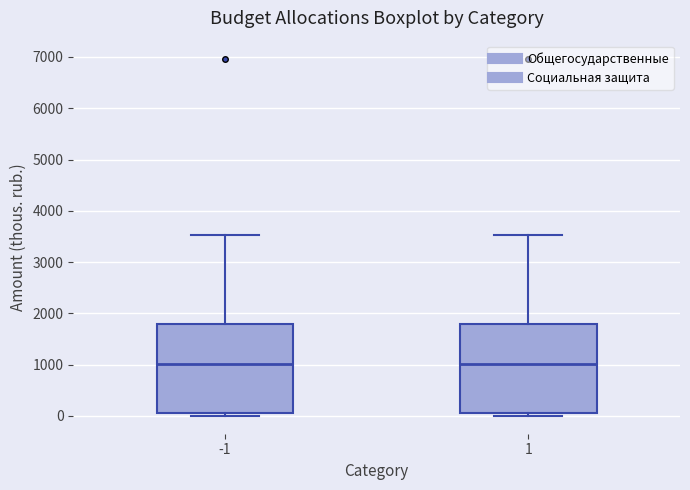

Reading left to right, read every box against the y-axis: the position of its median line, the range the box covers, and the ends of its whiskers. The values are not printed on the chart, so give them approximately, as read against the axis.

-1: median 1000, box 100 to 1800, whiskers 0 to 3500
1: median 1000, box 100 to 1800, whiskers 0 to 3500